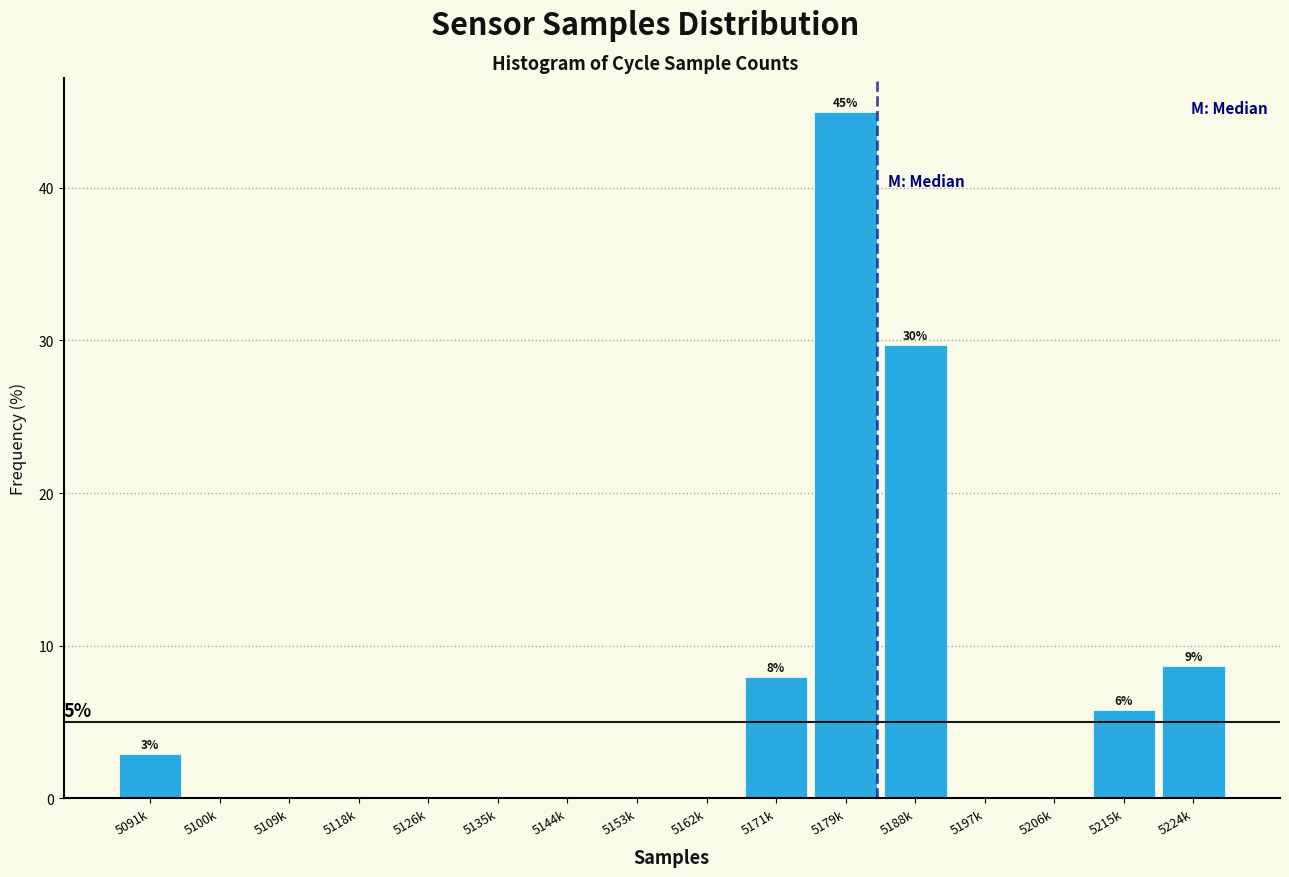

Reading left to right, list all the values displayed in this chart.

5091k=2.9	5100k=0.0	5109k=0.0	5118k=0.0	5126k=0.0	5135k=0.0	5144k=0.0	5153k=0.0	5162k=0.0	5171k=8.0	5179k=44.9	5188k=29.7	5197k=0.0	5206k=0.0	5215k=5.8	5224k=8.7